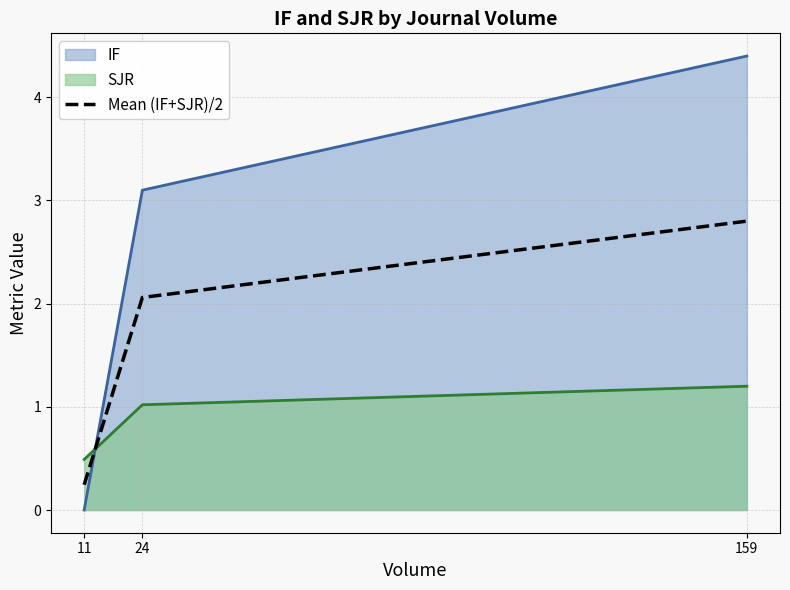

Rank the categories by value from lowest to highest.

11, 24, 159